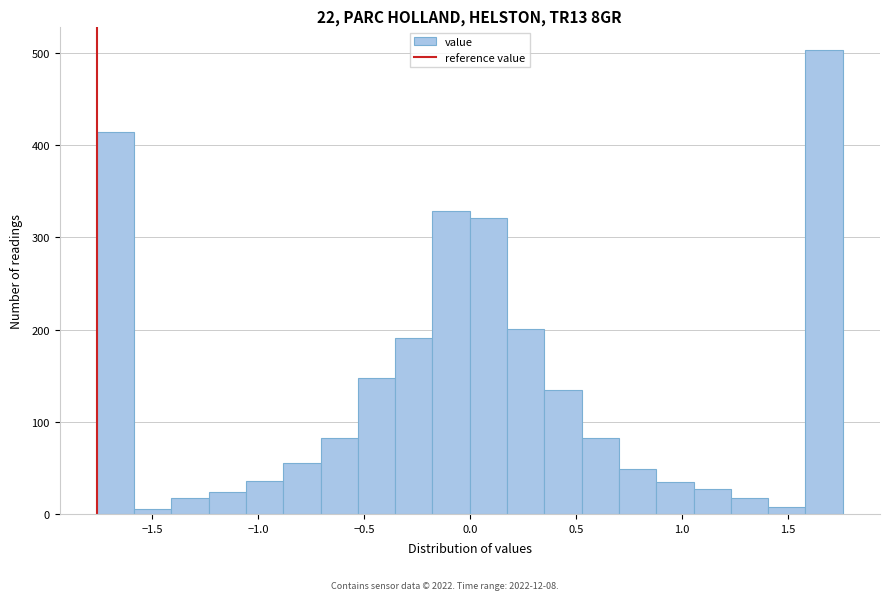

Around what value on the x-axis is the tallest bar? Give the approximate position of its centre, as read against the axis.

1.65